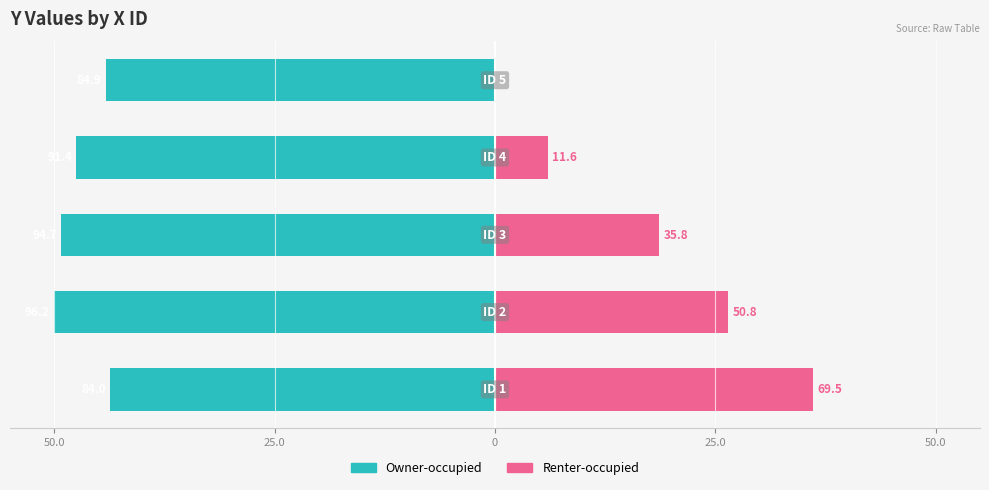

How many bars are there in each group?

2